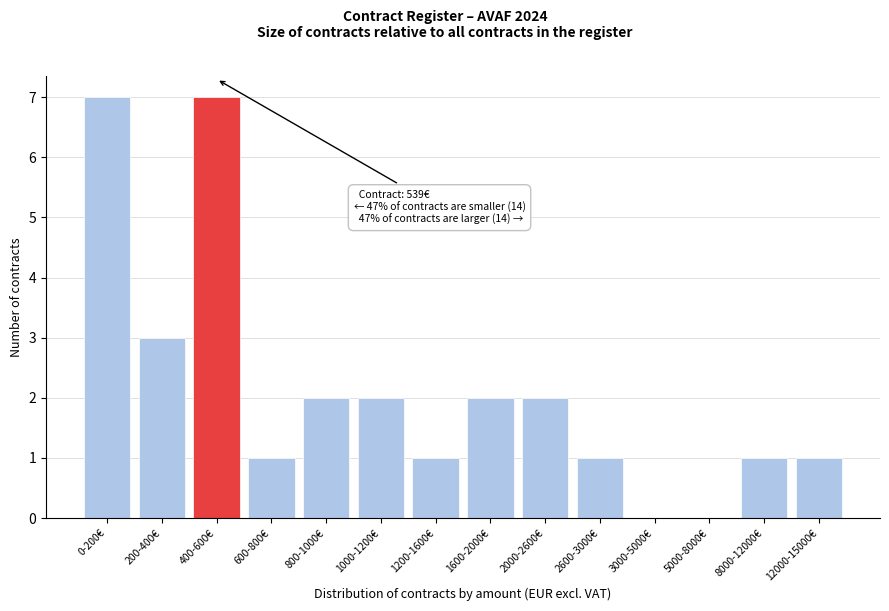

Reading right to left, list all the values displayed in this chart.

12000-15000€=1	8000-12000€=1	5000-8000€=0	3000-5000€=0	2600-3000€=1	2000-2600€=2	1600-2000€=2	1200-1600€=1	1000-1200€=2	800-1000€=2	600-800€=1	400-600€=7	200-400€=3	0-200€=7